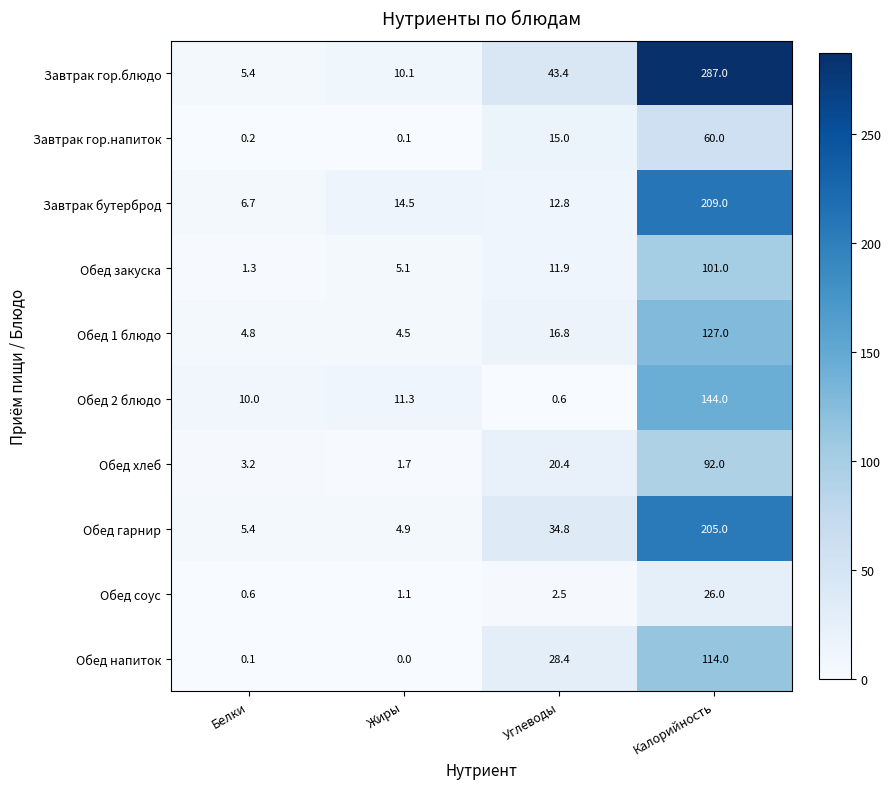

The value of Обед 2 блюдо at Углеводы is 0.2. True or false?

False